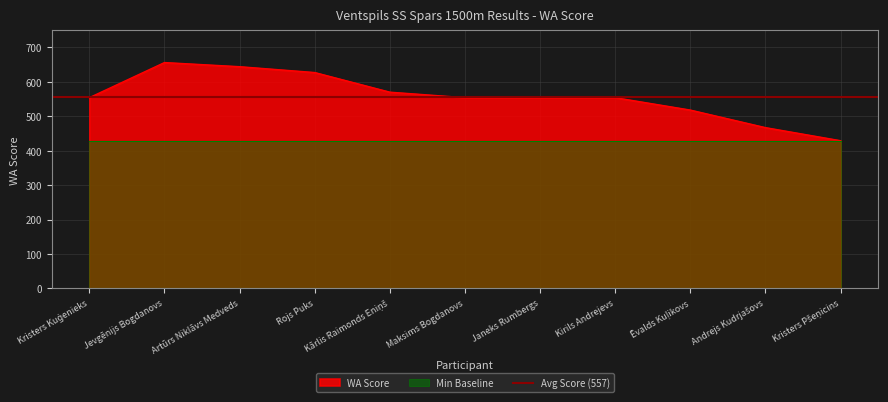

True or false: WA Score has a value of 554 at Janeks Rumbergs.

True